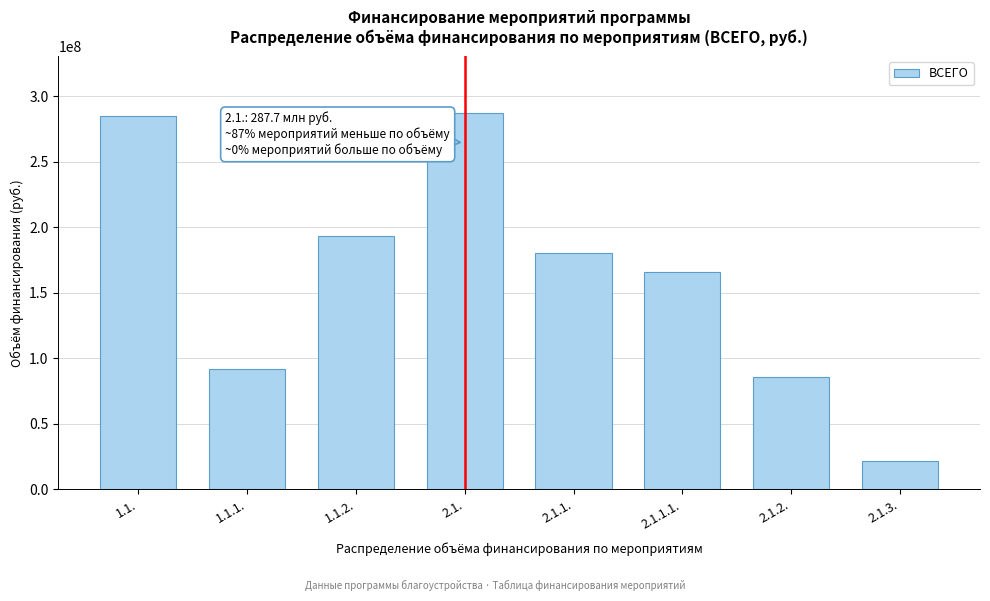

Reading left to right, list all the values displayed in this chart.

1.1.=285041418.3	1.1.1.=91862448.3	1.1.2.=193178970.0	2.1.=287675348.8	2.1.1.=180318458.4	2.1.1.1.=166009963.4	2.1.2.=85675032.4	2.1.3.=21681857.9